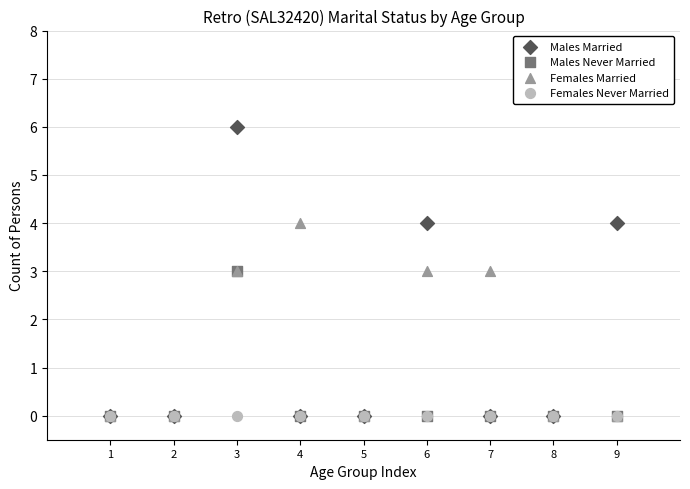

What are all the series names shown in the legend?

Males Married, Males Never Married, Females Married, Females Never Married